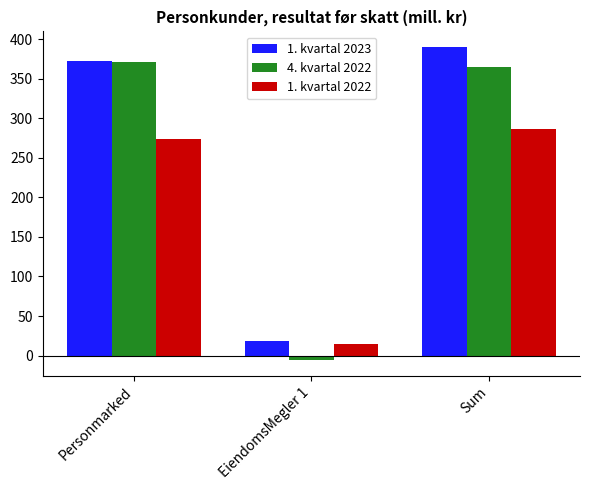

What are all the series names shown in the legend?

1. kvartal 2023, 4. kvartal 2022, 1. kvartal 2022